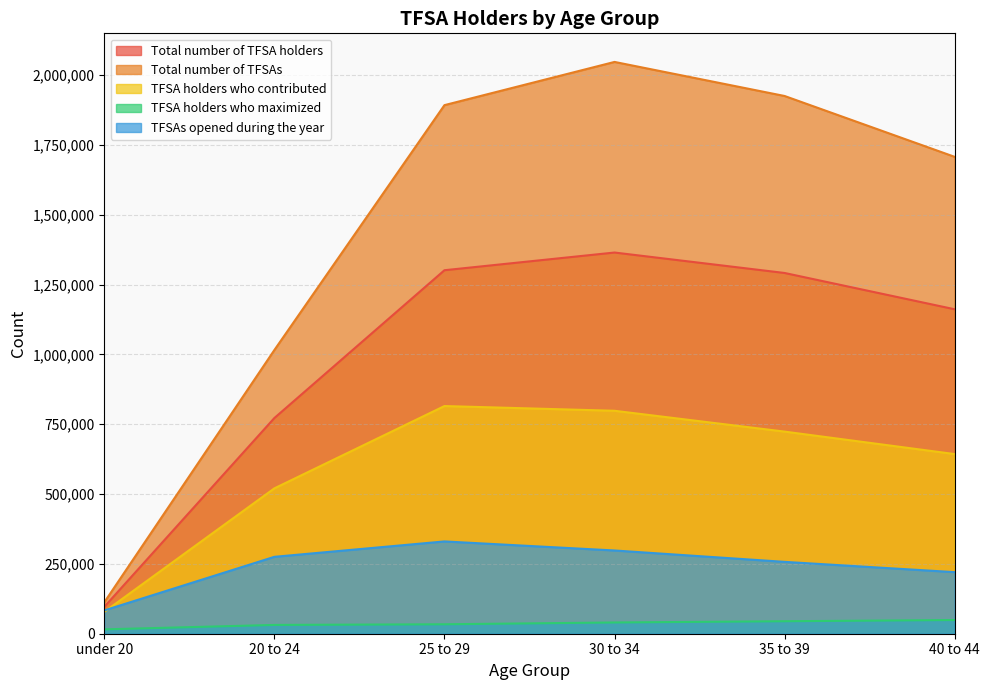

Which series has the largest range (max minus min)?

Total number of TFSAs